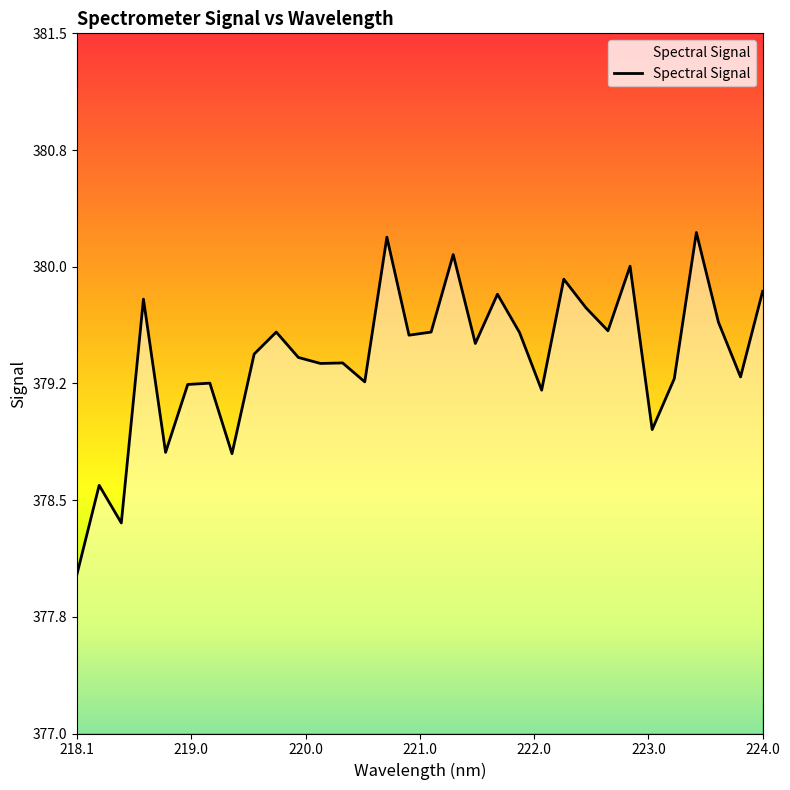

Does the chart display data point markers on the line(s)?

No